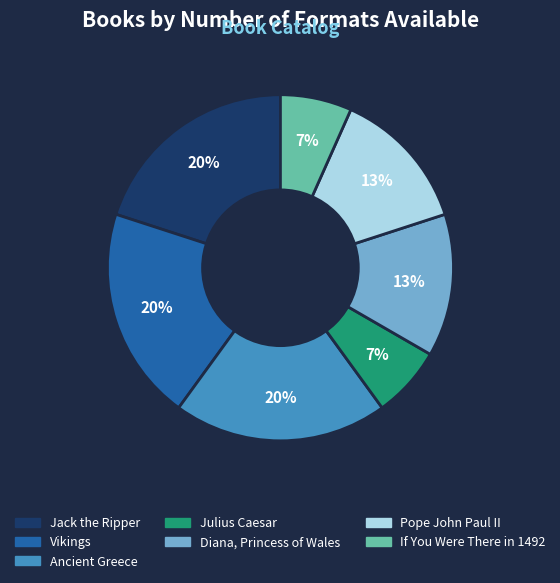

To the nearest percent, what is the difference between the largest and smallest slice percentages?

13%